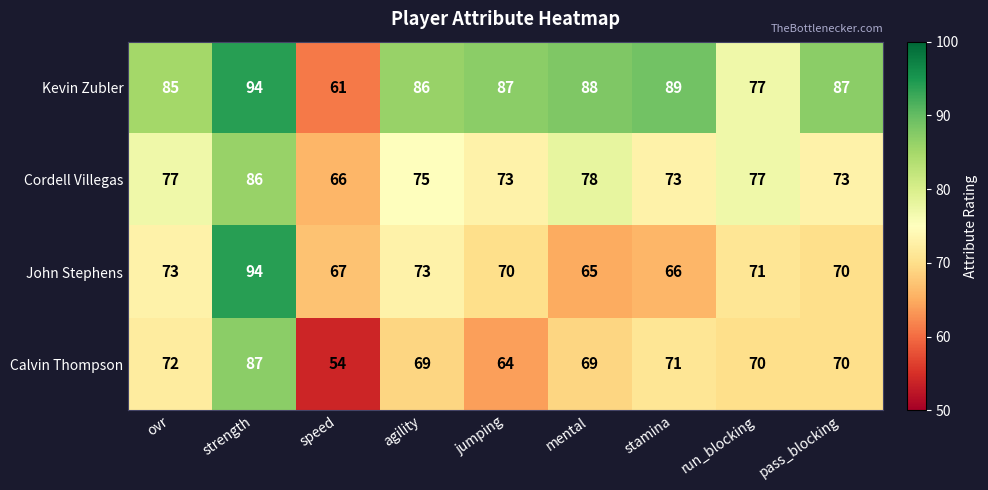

What is the minimum value shown in the chart?

54